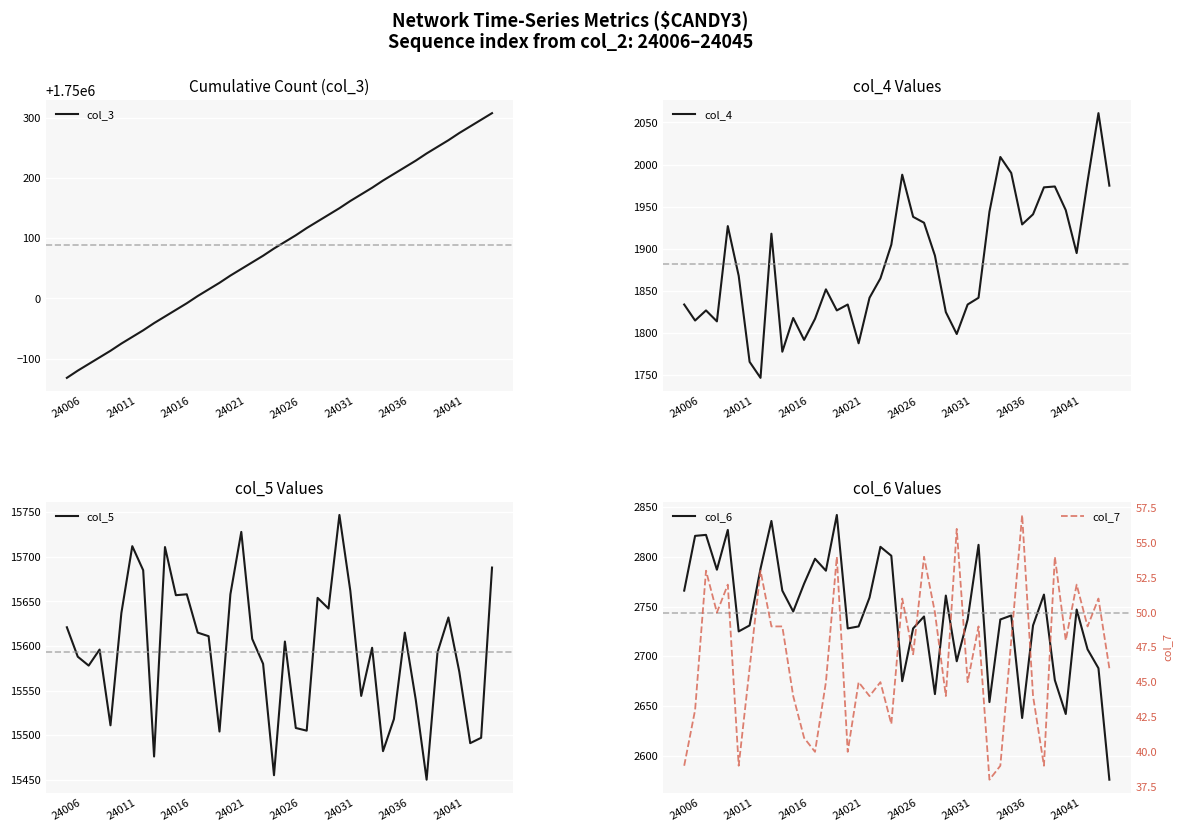

What is the sum of all col_3 values?

70003534